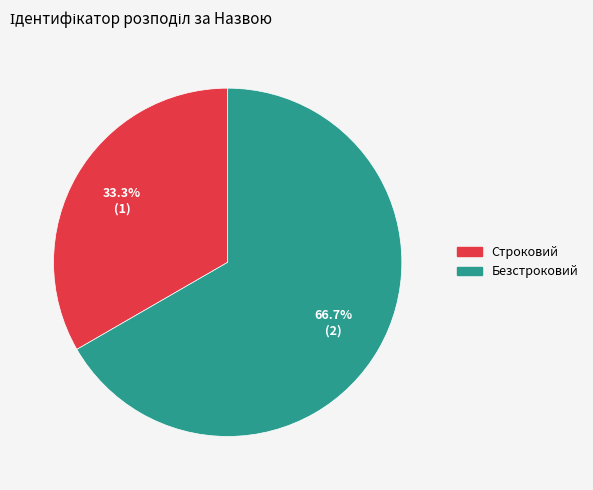

To the nearest percent, what is the difference between the Безстроковий and Строковий slice percentages?

33%